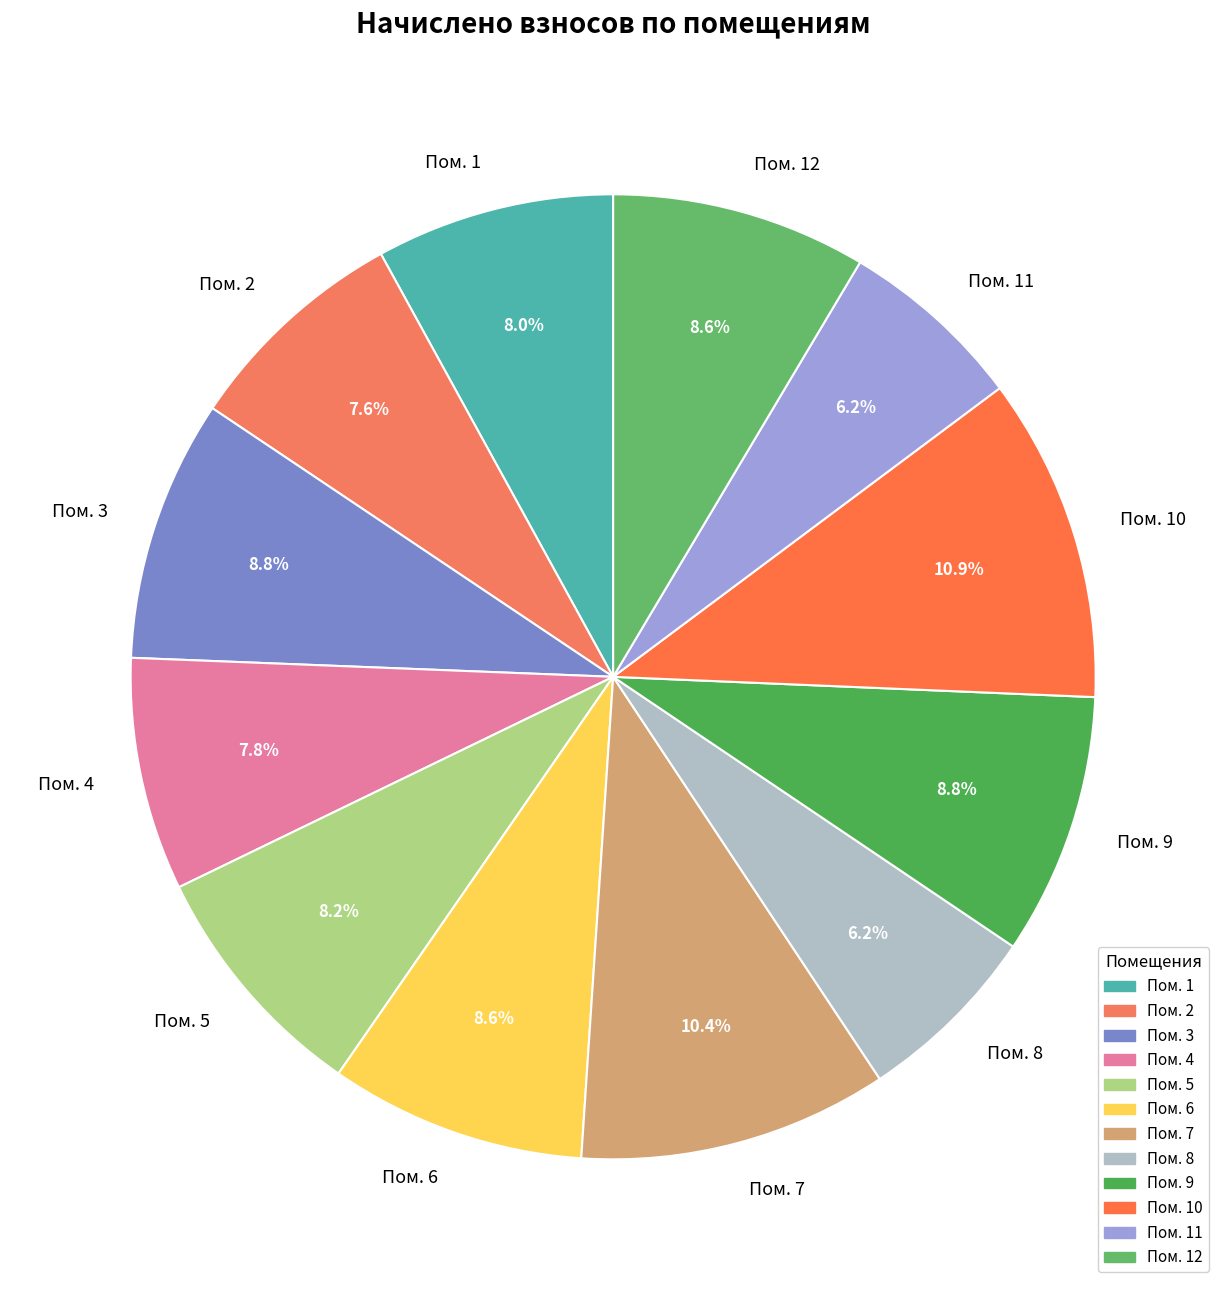

Combined, what portion of the pie is Пом. 6 and Пом. 2?

16.2%